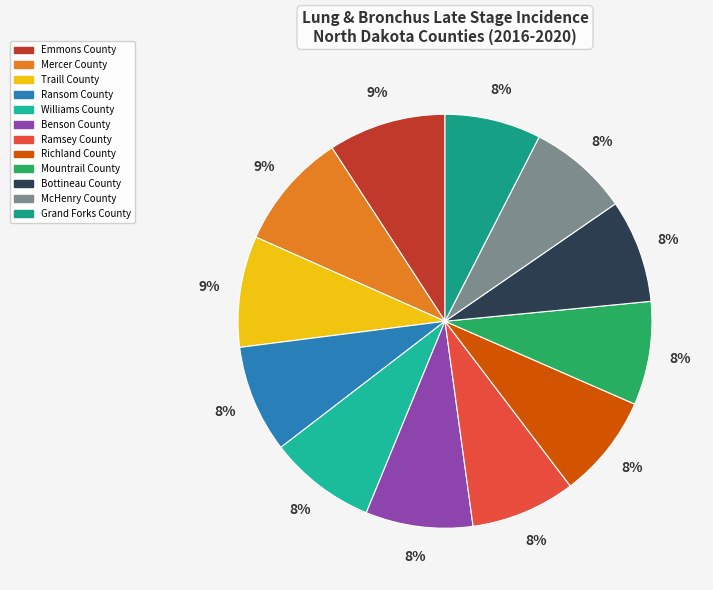

What portion of the pie excludes Ransom County?

91.6%